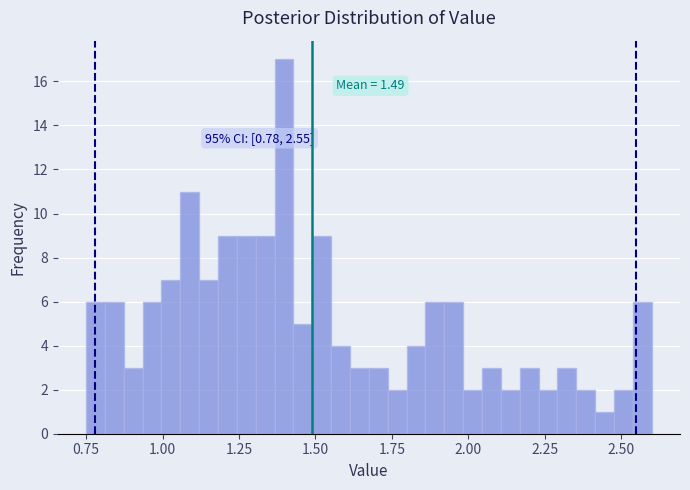

Around what value on the x-axis is the tallest bar? Give the approximate position of its centre, as read against the axis.

1.40